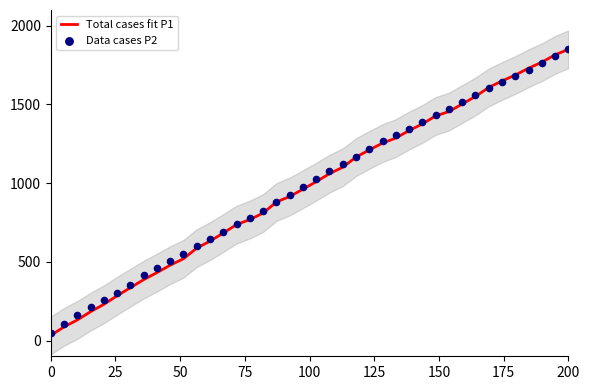

Which series has the largest total across all categories?

Data cases P2